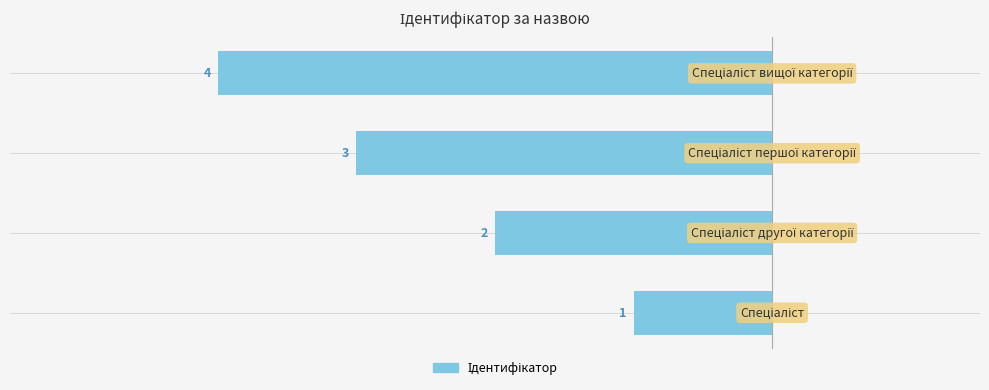

What is the greatest value displayed?

-1